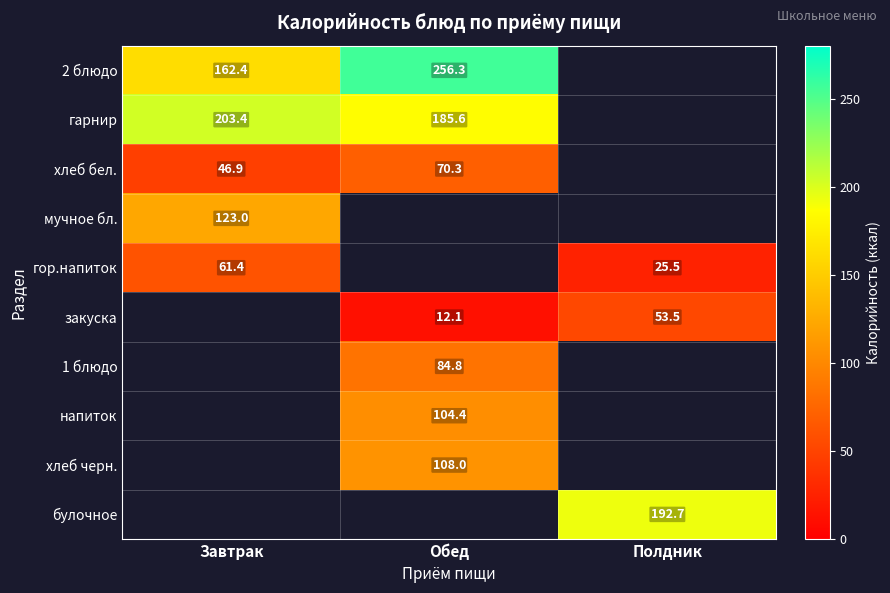

At how many categories does at least one series exceed 64?

3